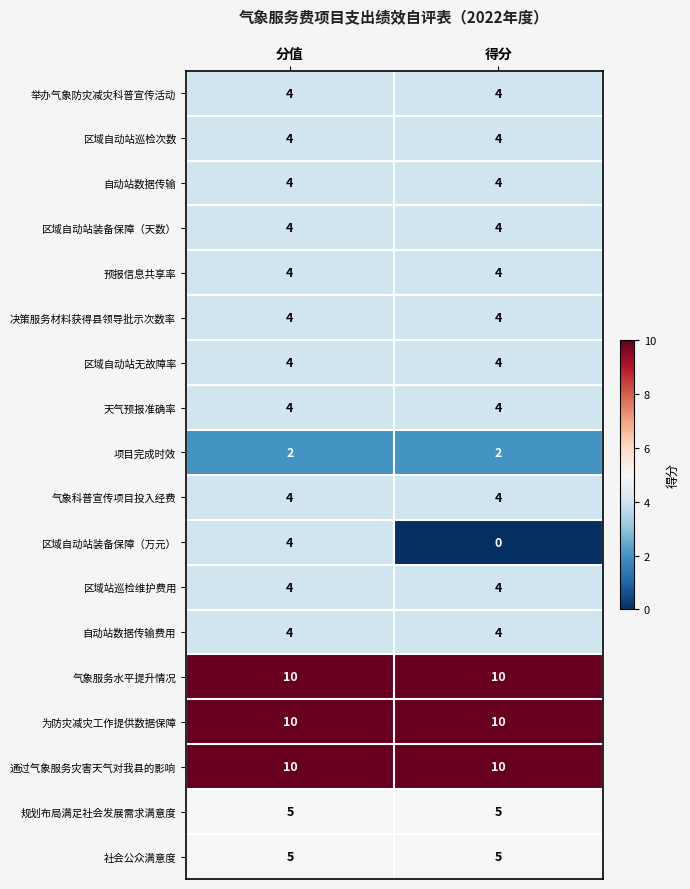

What is the sum of all 天气预报准确率 values?

8